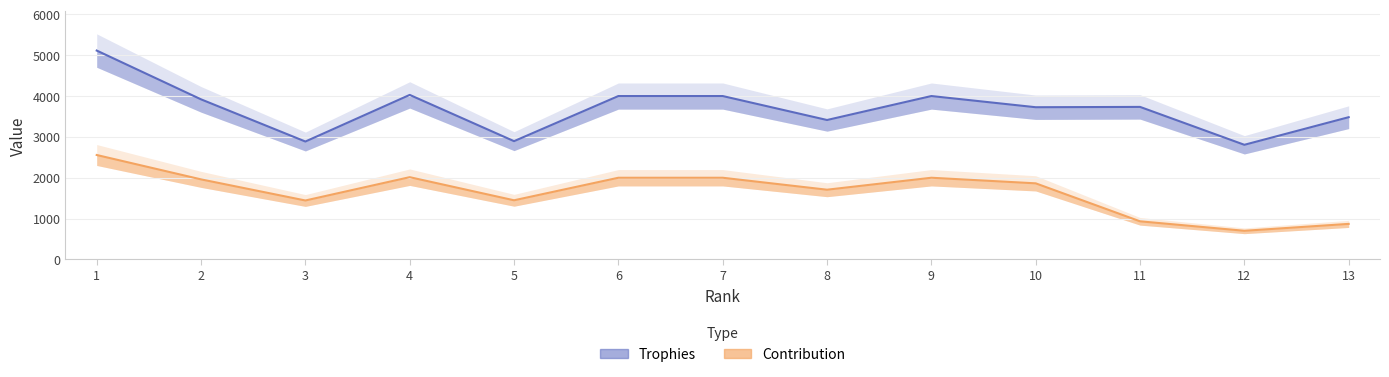

The value of Contribution at 7 is 2000. True or false?

True